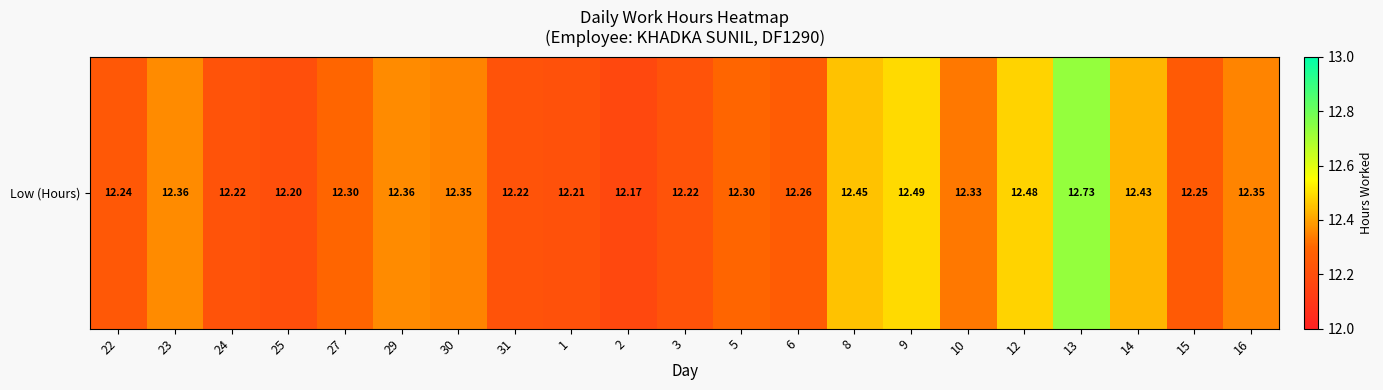

Reading left to right, list all the values displayed in this chart.

22=12.2	23=12.4	24=12.2	25=12.2	27=12.3	29=12.4	30=12.3	31=12.2	1=12.2	2=12.2	3=12.2	5=12.3	6=12.3	8=12.4	9=12.5	10=12.3	12=12.5	13=12.7	14=12.4	15=12.2	16=12.3